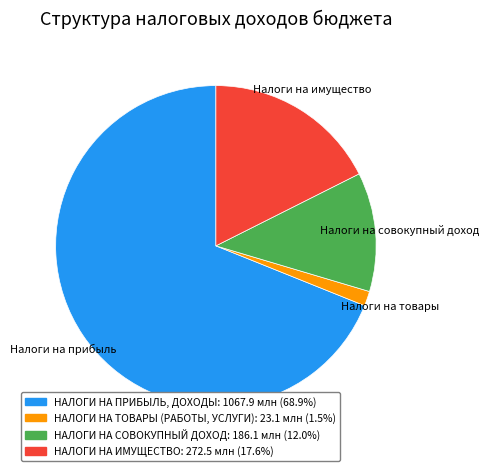

What is the smallest slice in the pie chart?

Налоги на товары